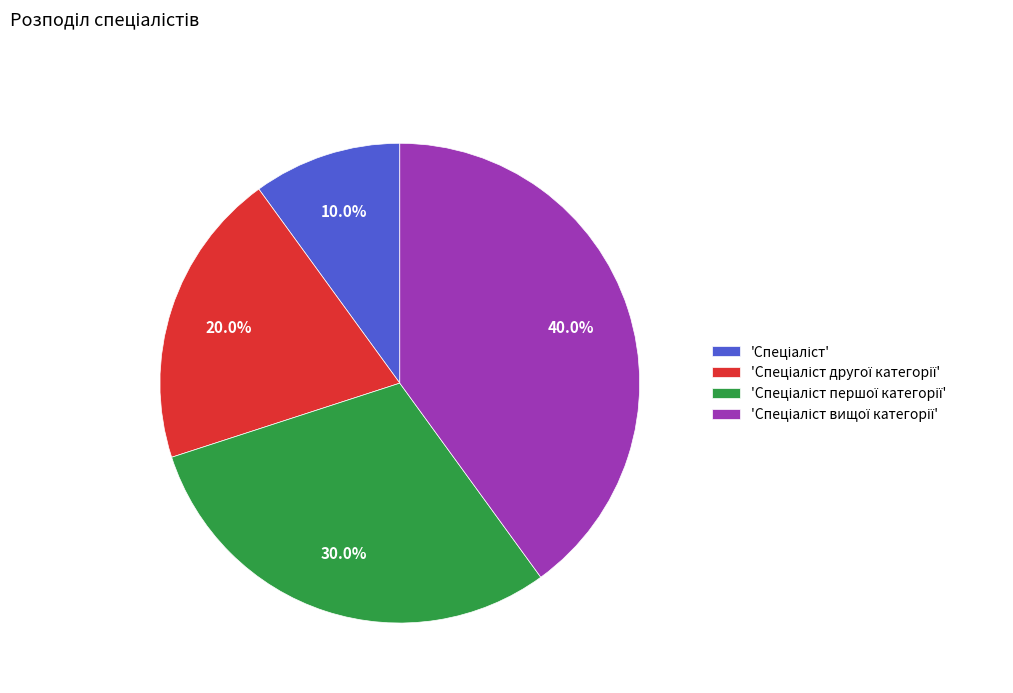

Is there any slice that represents more than half of the pie?

No